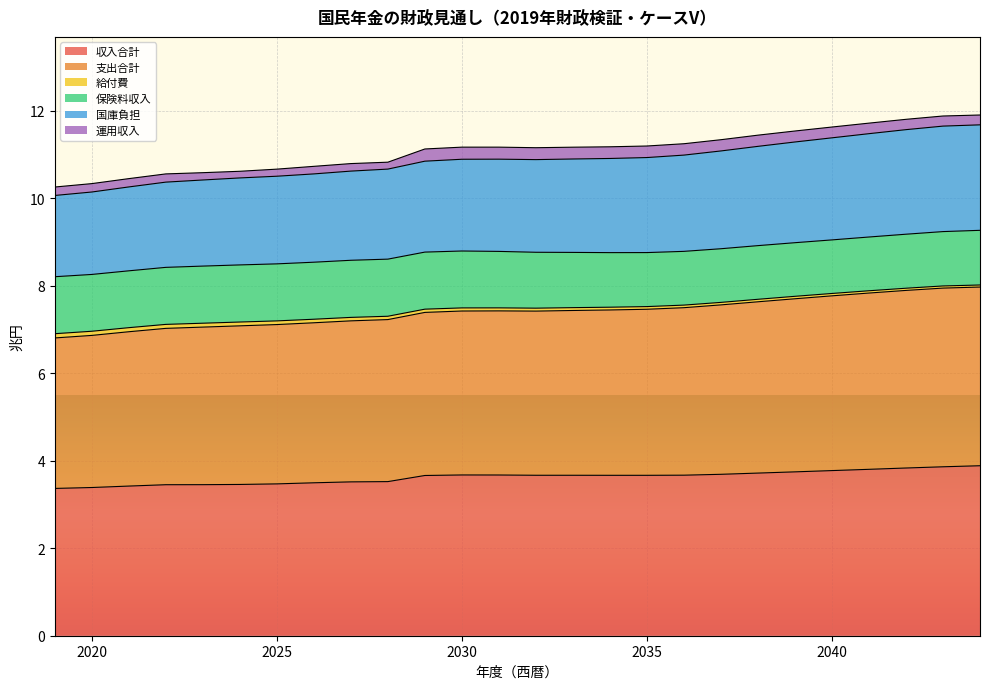

Which category has the lowest value in the 支出合計 series?

2019